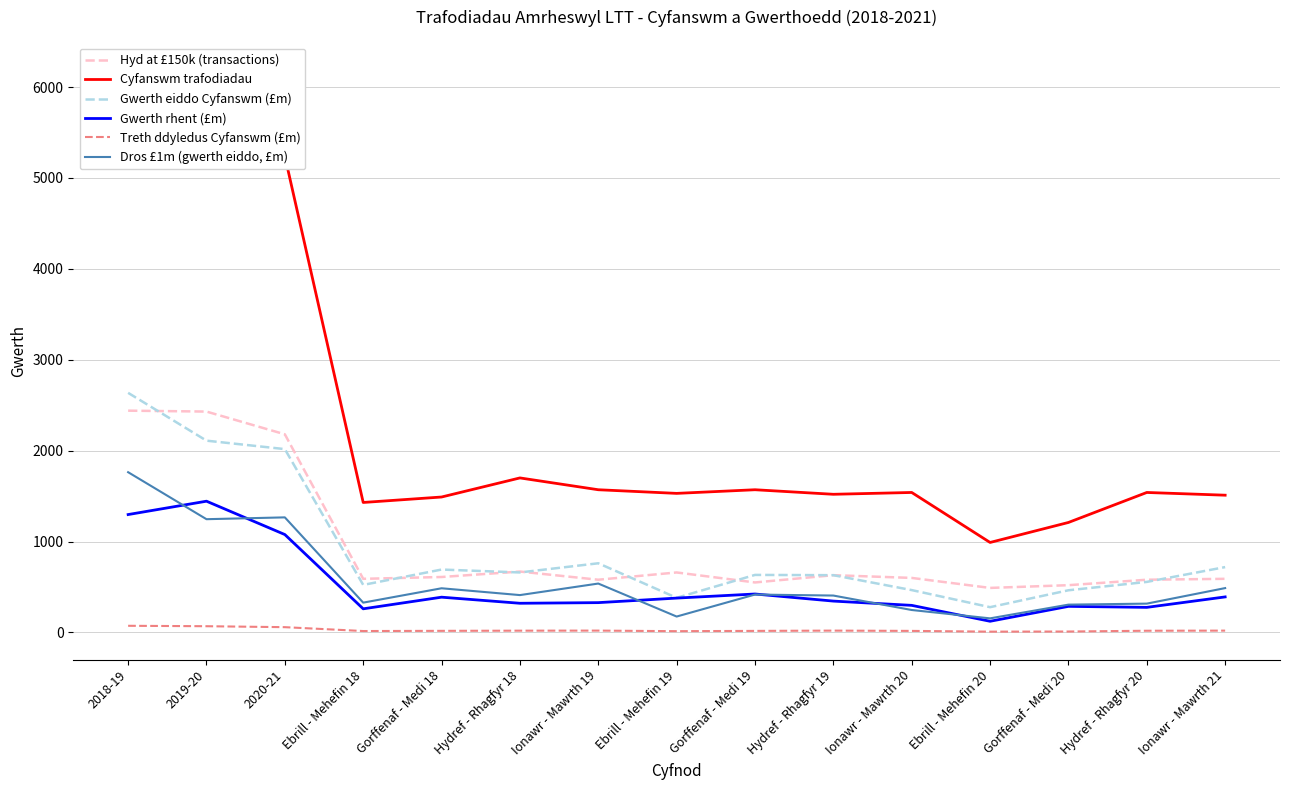

How many interior local peaks does the Gwerth rhent (£m) series have?

4